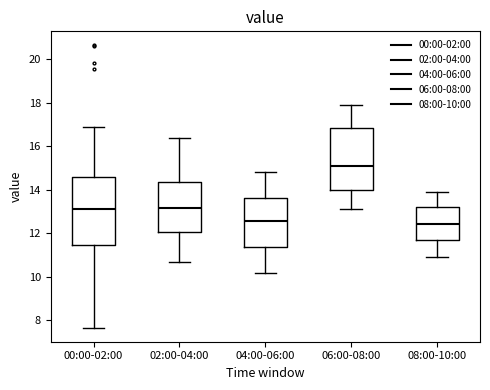

Reading left to right, read every box against the y-axis: the position of its median line, the range the box covers, and the ends of its whiskers. The values are not printed on the chart, so give them approximately, as read against the axis.

00:00-02:00: median 13.2, box 11.4 to 14.6, whiskers 7.6 to 17.0
02:00-04:00: median 13.2, box 12.0 to 14.4, whiskers 10.8 to 16.4
04:00-06:00: median 12.6, box 11.4 to 13.6, whiskers 10.2 to 14.8
06:00-08:00: median 15.2, box 14.0 to 16.8, whiskers 13.2 to 18.0
08:00-10:00: median 12.4, box 11.6 to 13.2, whiskers 11.0 to 14.0